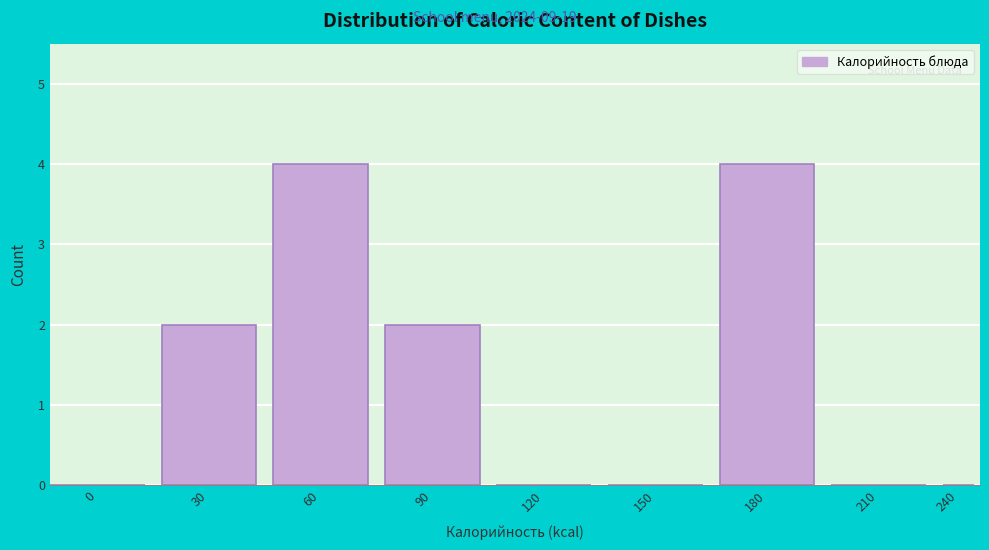

Reading left to right, extract all data points from this chart.

0=0	30=2	60=4	90=2	120=0	150=0	180=4	210=0	240=0